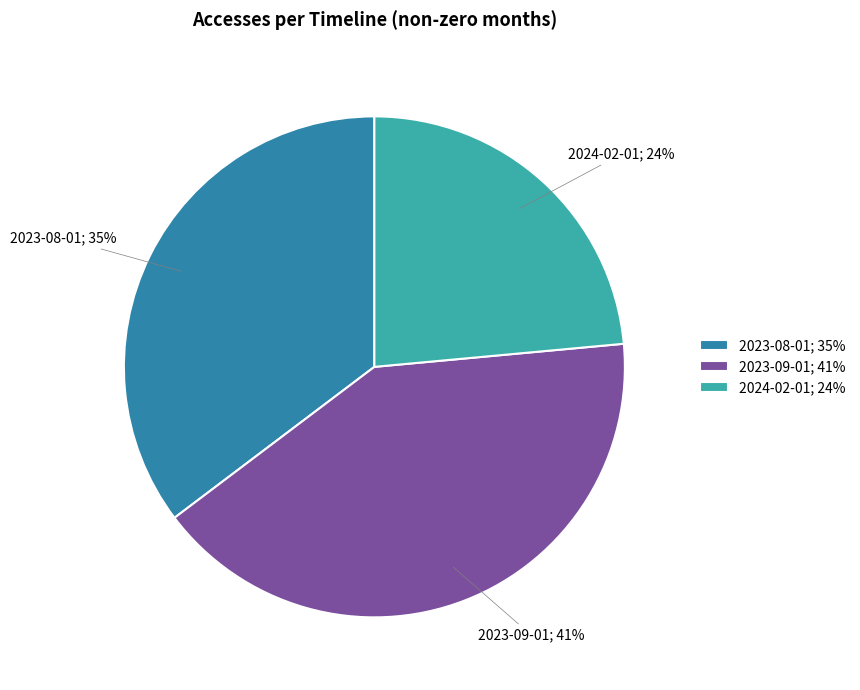

Is there a majority slice in this chart?

No